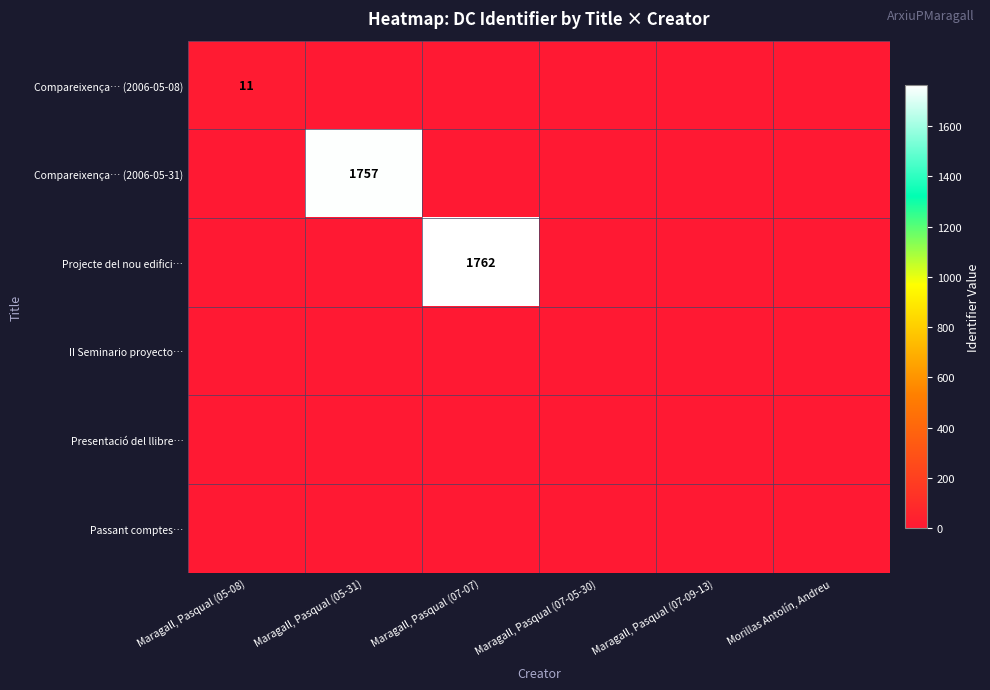

At which category is the sum across all series the highest?

Maragall, Pasqual (07-07)